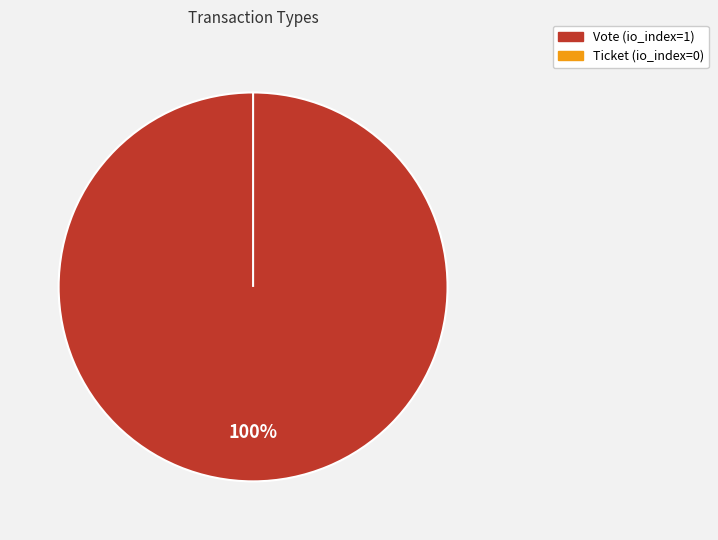

How many segments does this pie chart have?

2